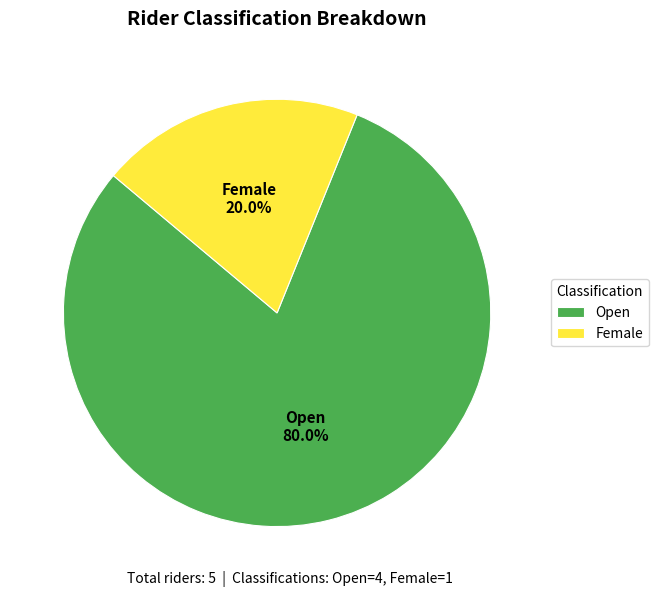

What portion of the pie excludes Open?

20.0%